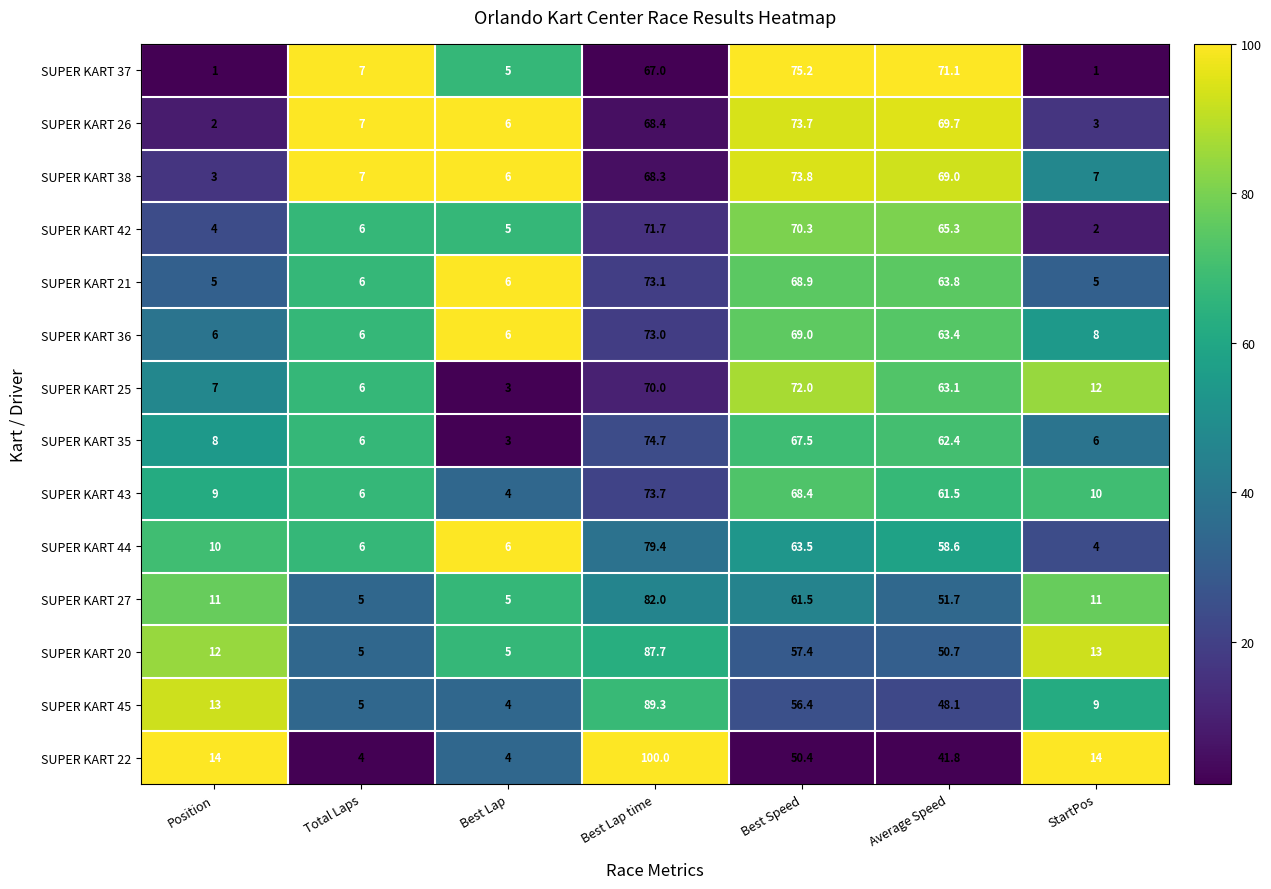

The SUPER KART 43 series shows 9.0 at Position. True or false?

True